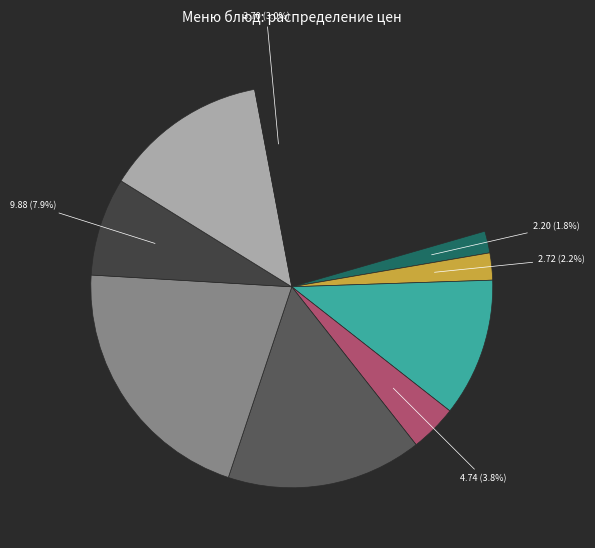

How many segments does this pie chart have?

10